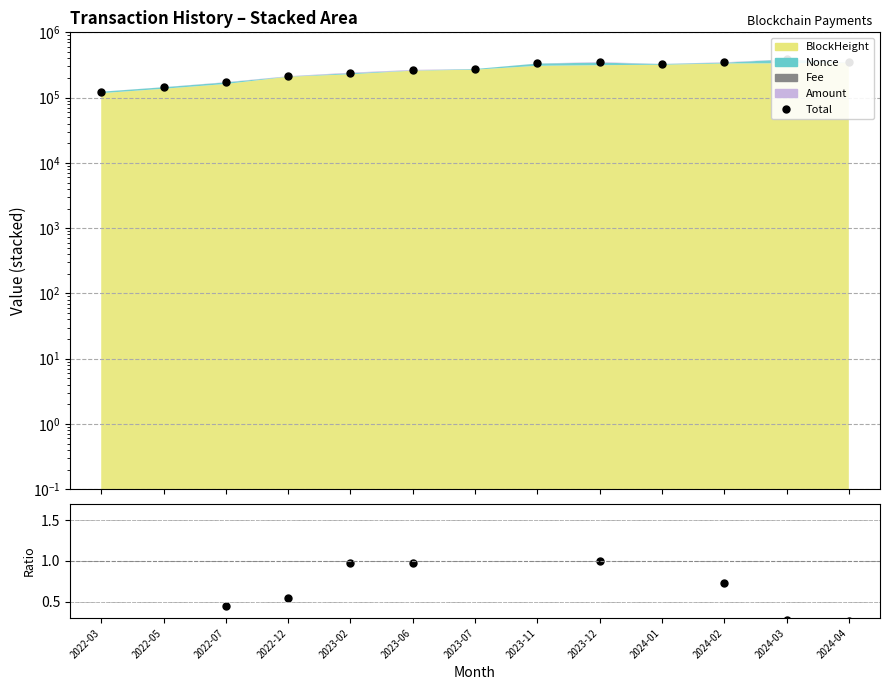

What is the ratio of the value at 2022-07 to the value at 2023-07?

0.6